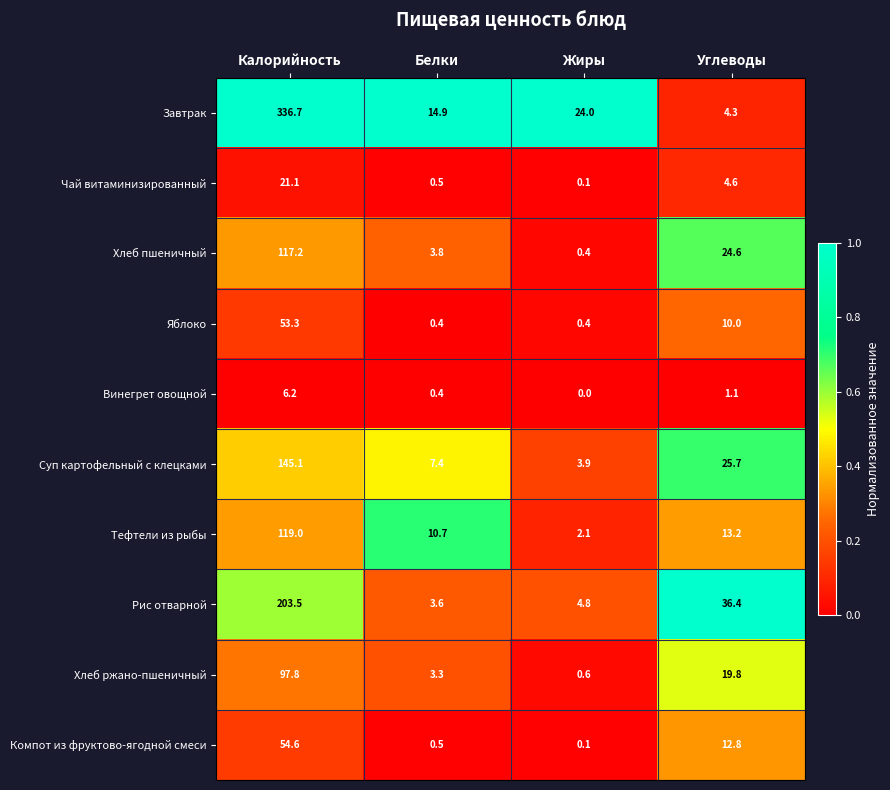

At which category is the sum across all series the highest?

Калорийность